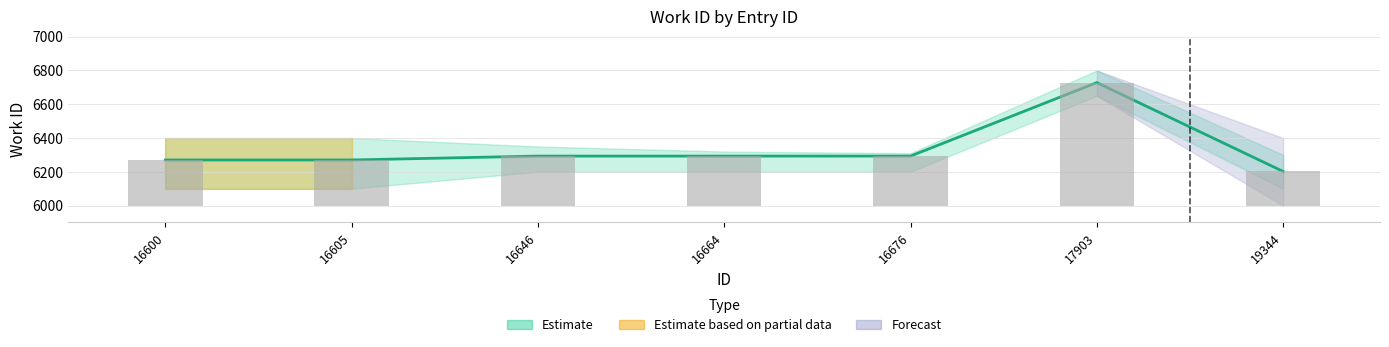

True or false: the data shows 6728 at 17903.

True